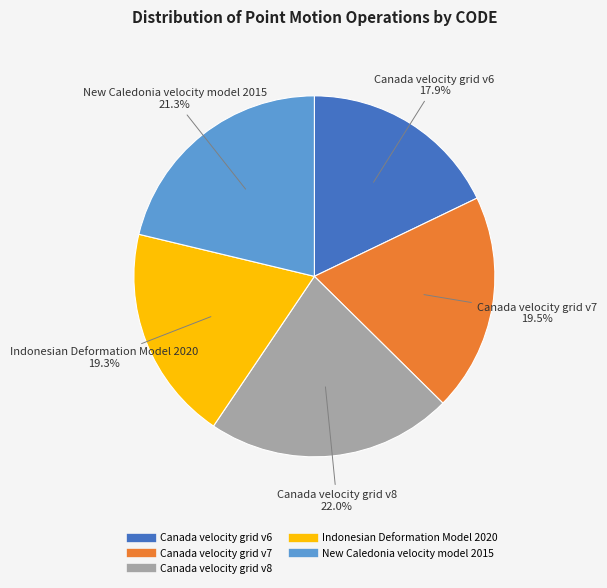

Is Canada velocity grid v7 the majority of the pie?

No